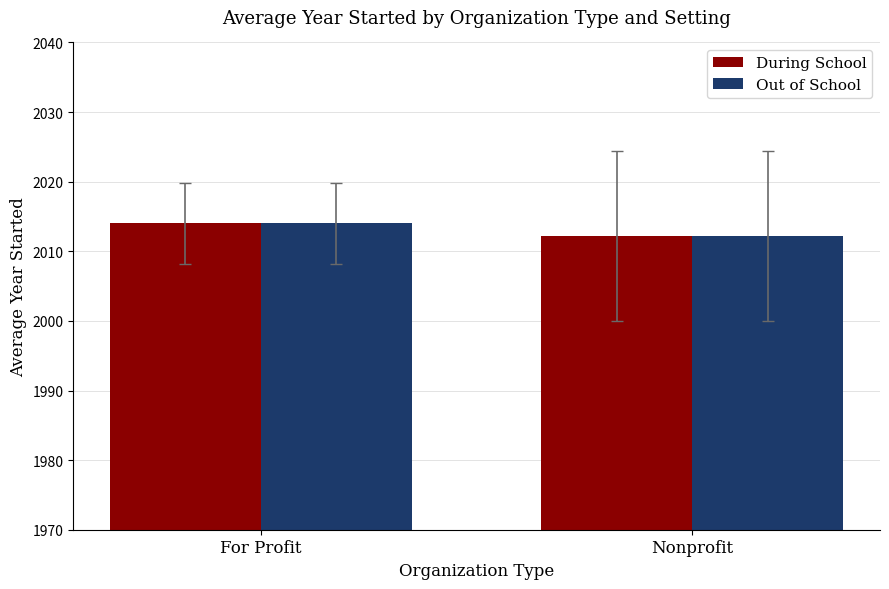

What is the average value of the During School series?

2013.1